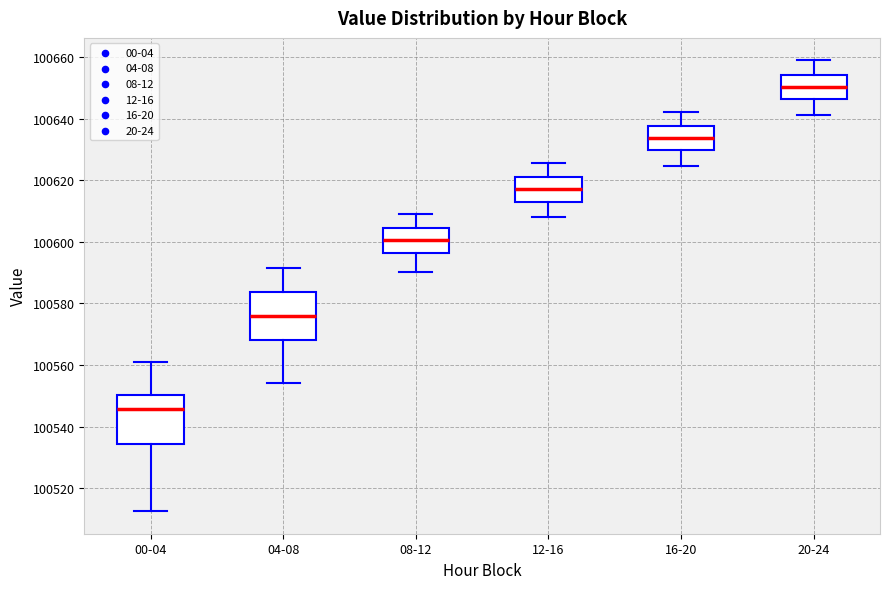

Reading left to right, read every box against the y-axis: the position of its median line, the range the box covers, and the ends of its whiskers. The values are not printed on the chart, so give them approximately, as read against the axis.

00-04: median 100546, box 100534 to 100550, whiskers 100512 to 100560
04-08: median 100576, box 100568 to 100584, whiskers 100554 to 100592
08-12: median 100600, box 100596 to 100604, whiskers 100590 to 100610
12-16: median 100618, box 100614 to 100622, whiskers 100608 to 100626
16-20: median 100634, box 100630 to 100638, whiskers 100624 to 100642
20-24: median 100650, box 100646 to 100654, whiskers 100642 to 100658